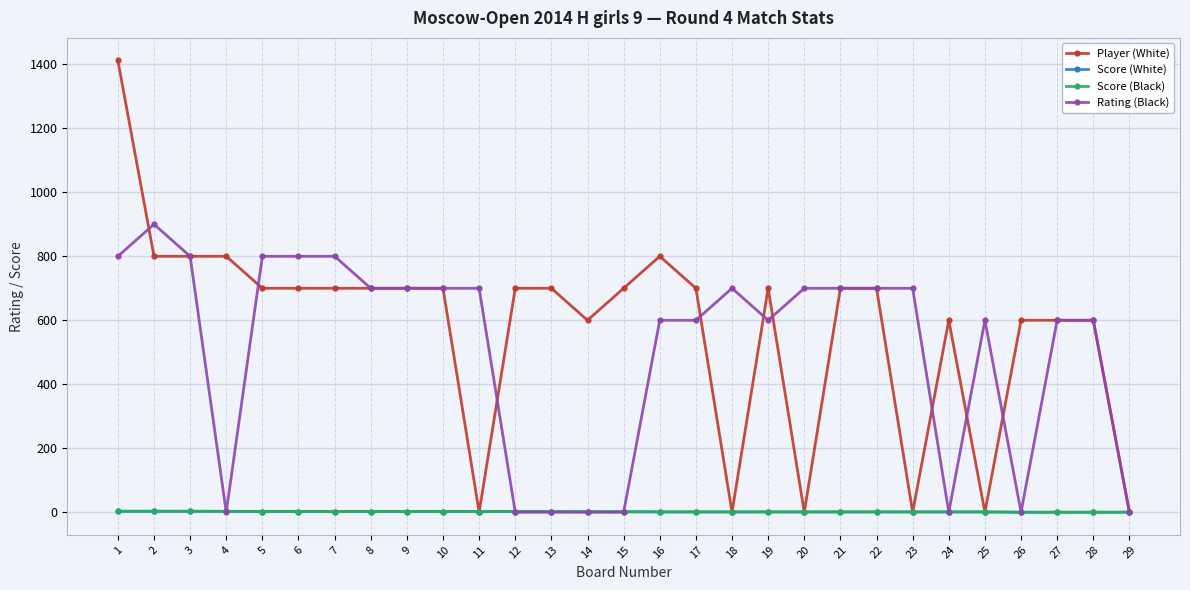

What is the difference between the second highest and minimum values in the Score (White) series?

3.0